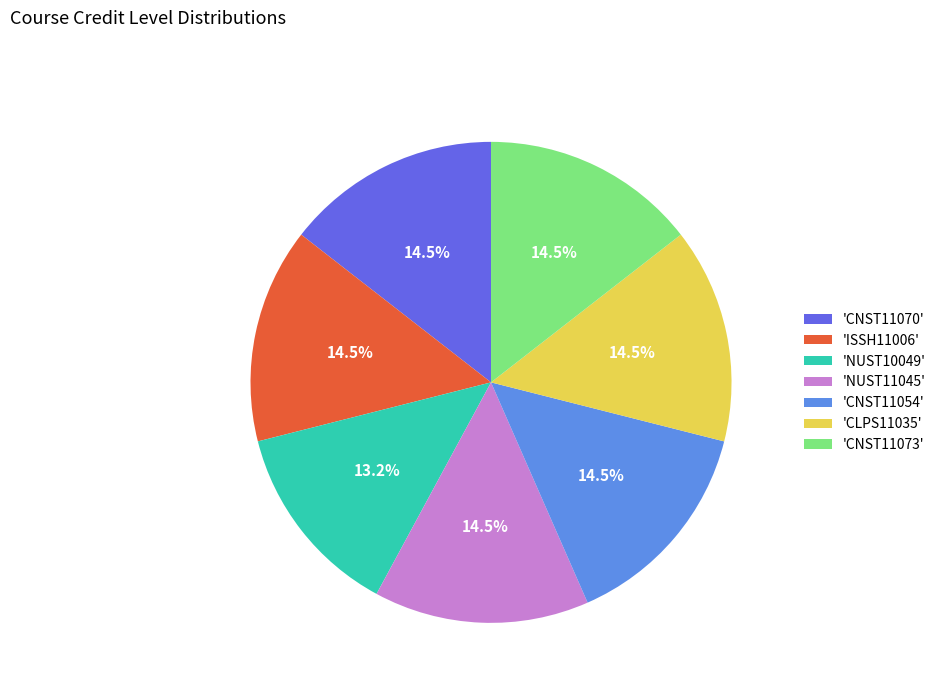

Which slice is the smallest?

'NUST10049'